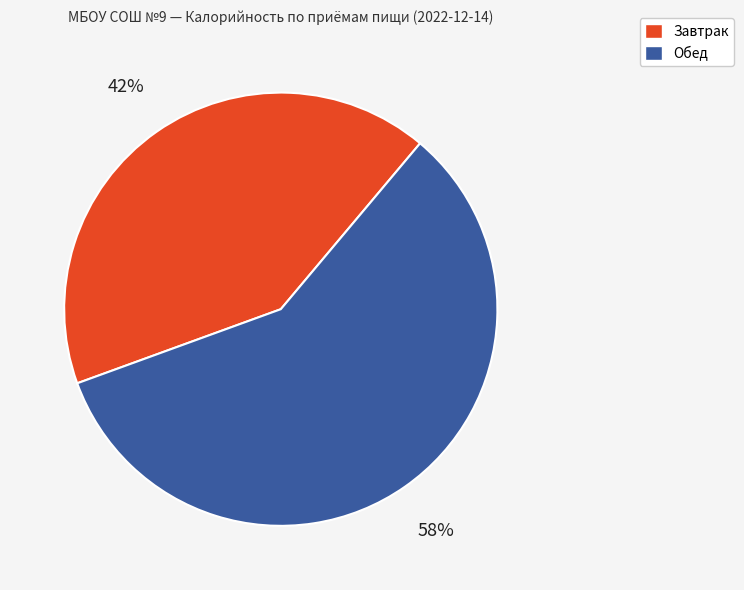

Between Завтрак and Обед, which is larger?

Обед